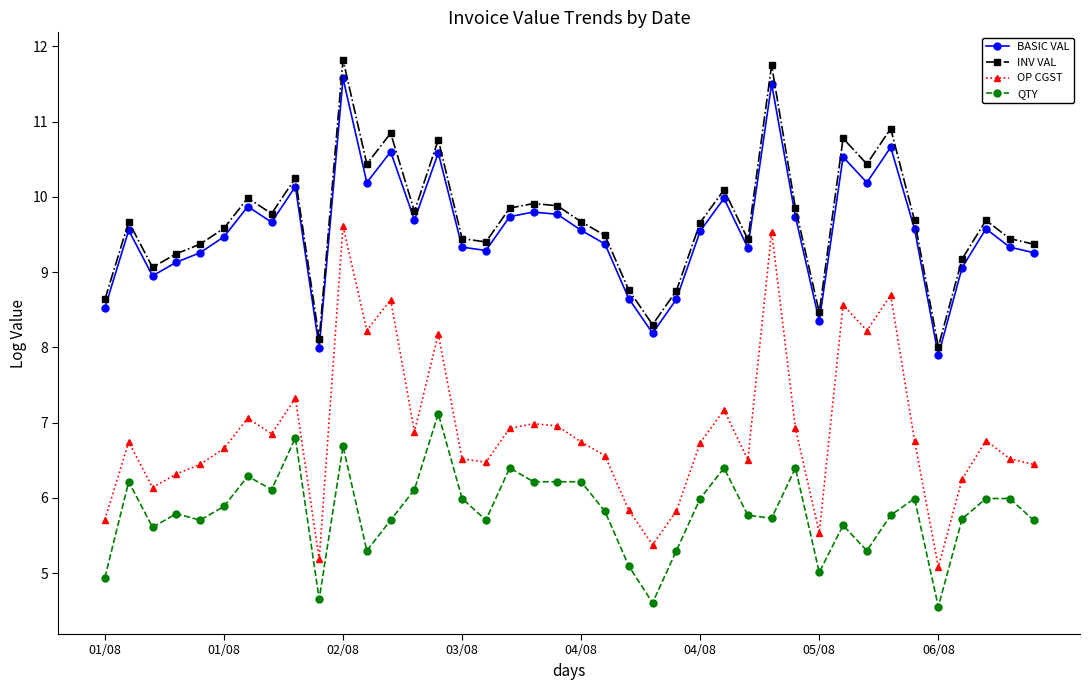

What is the maximum value for INV VAL?

11.8